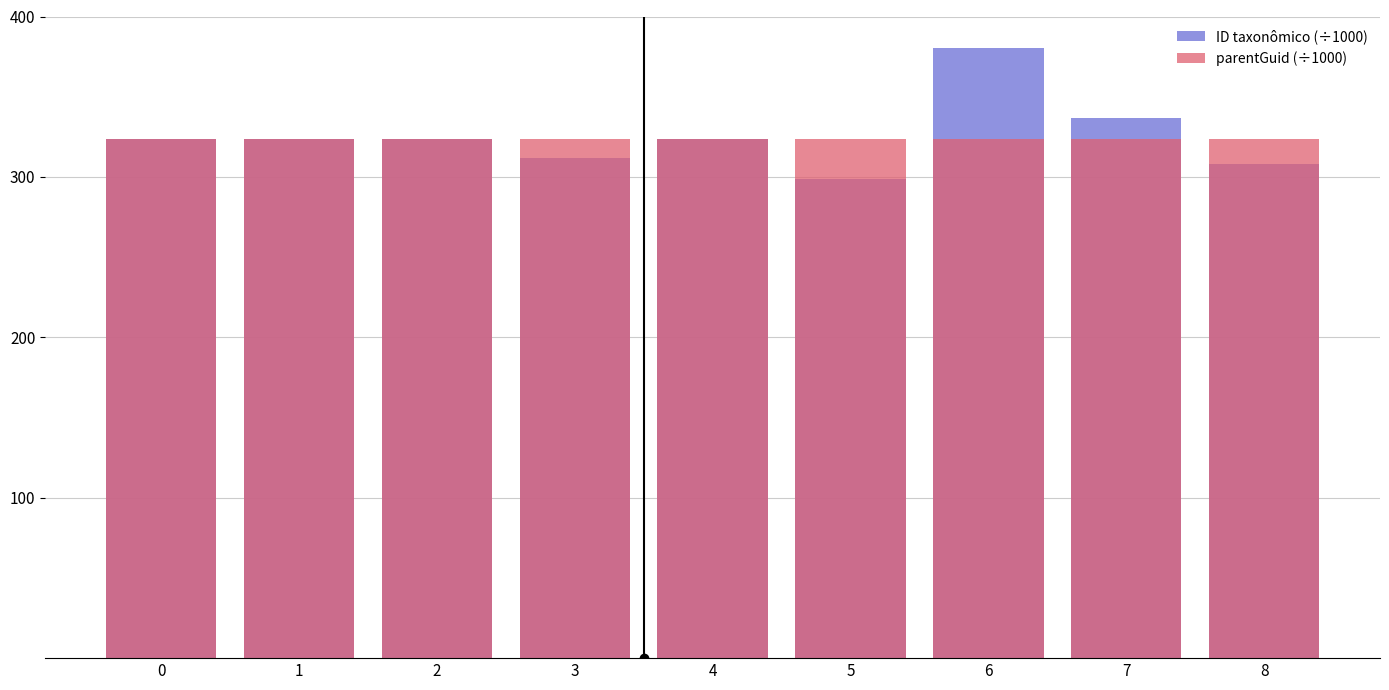

Rank the categories by ID taxonômico (÷1000) value from lowest to highest.

5, 8, 3, 2, 1, 4, 0, 7, 6